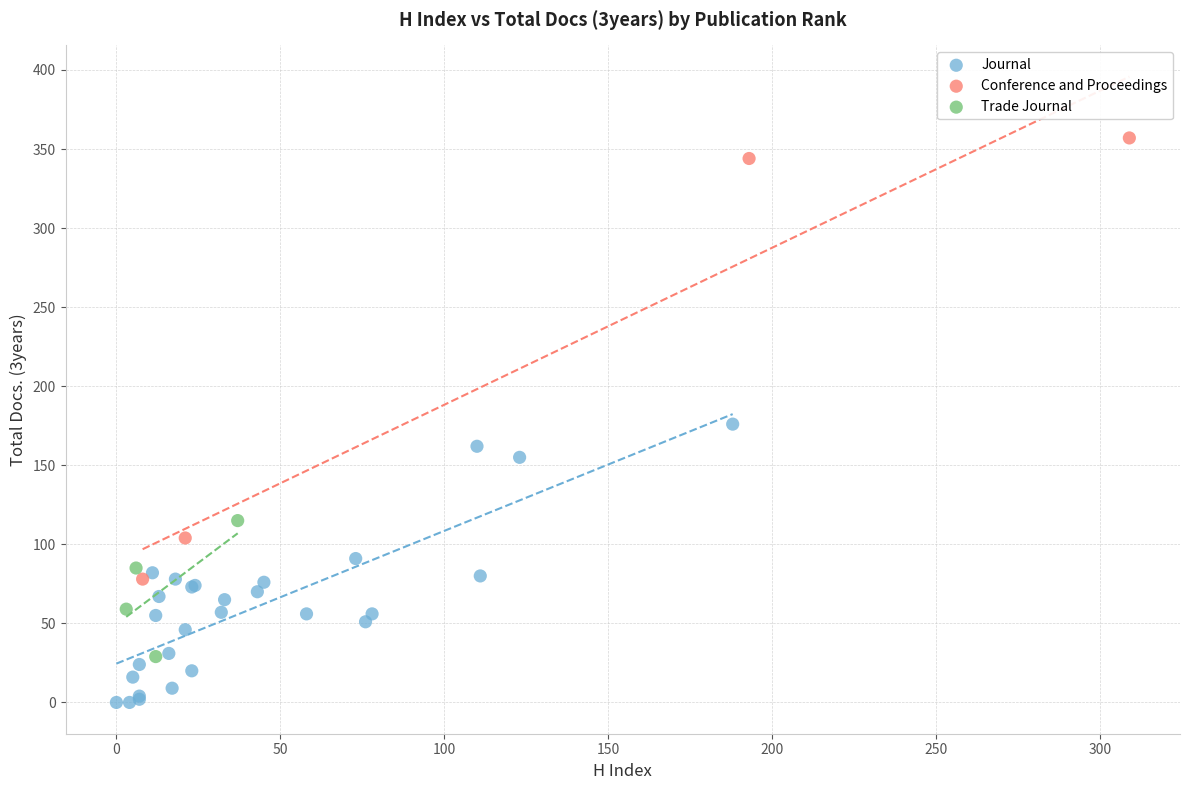

What are all the series names shown in the legend?

Journal, Conference and Proceedings, Trade Journal